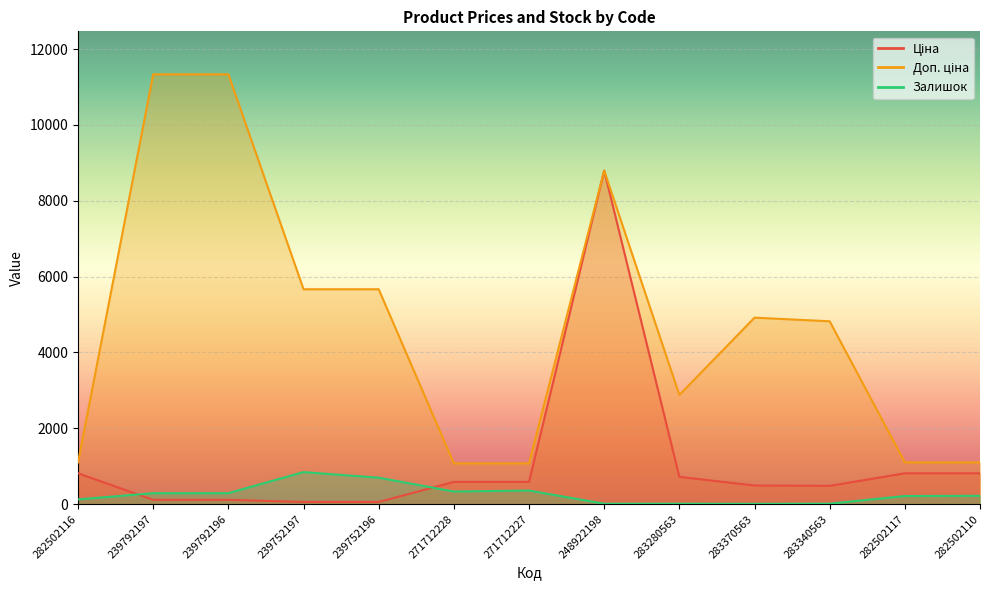

List the series in order of their overall mean, lowest first.

Залишок, Ціна, Доп. ціна